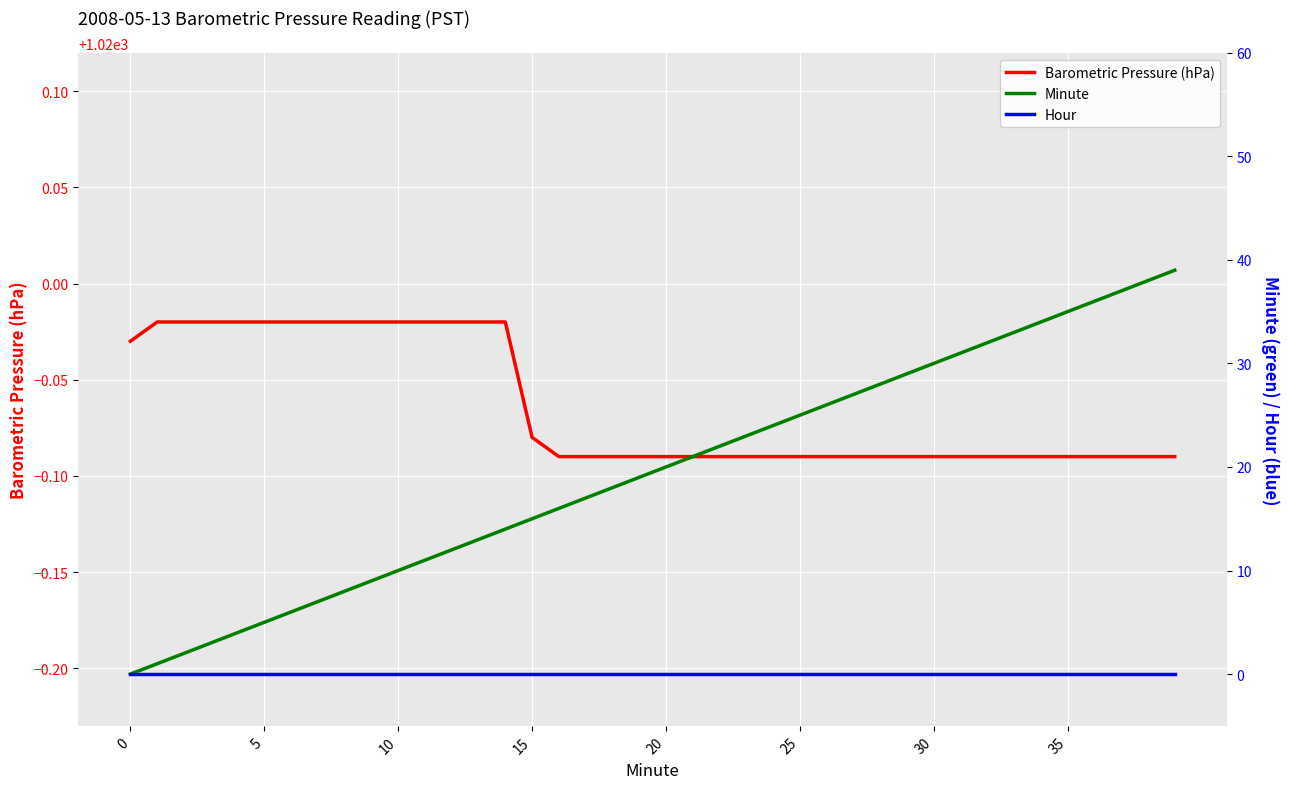

Rank the series at 35 from lowest to highest value.

Hour, Minute, Barometric Pressure (hPa)